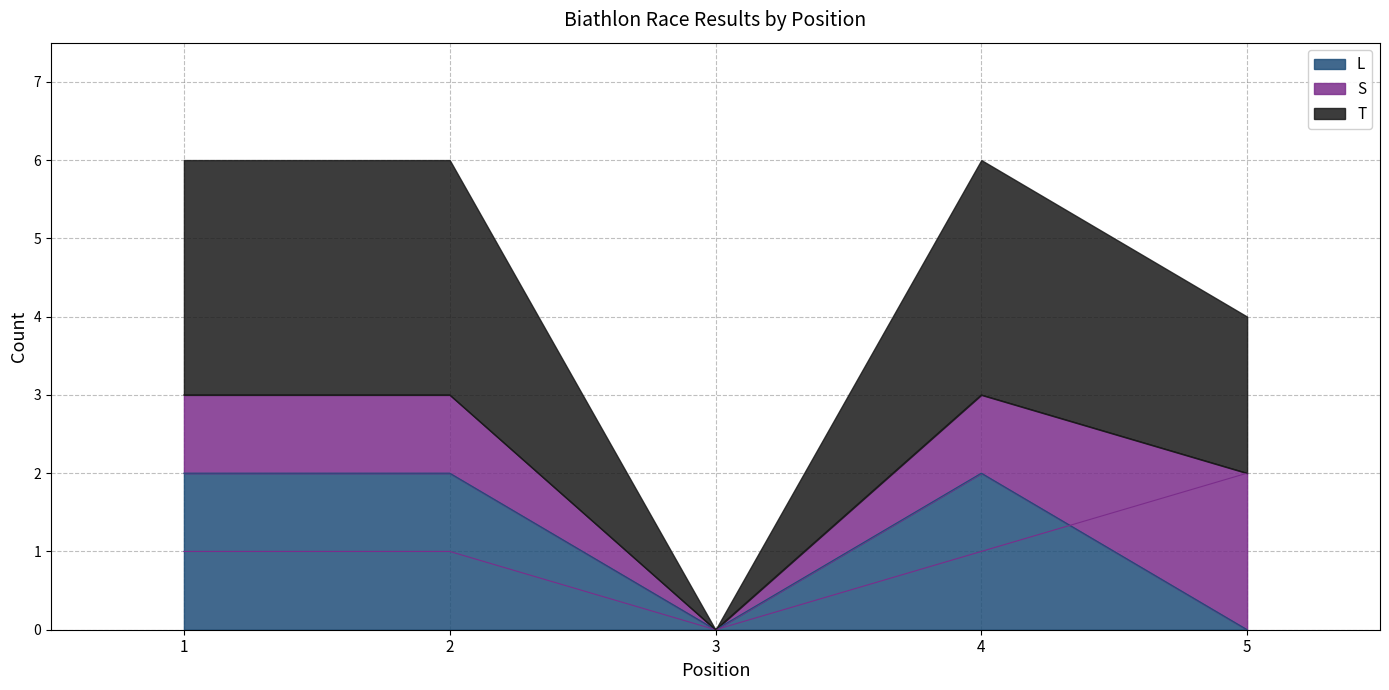

Reading left to right, list all the values displayed in this chart.

L: 2	2	0	2	0
S: 1	1	0	1	2
T: 3	3	0	3	2